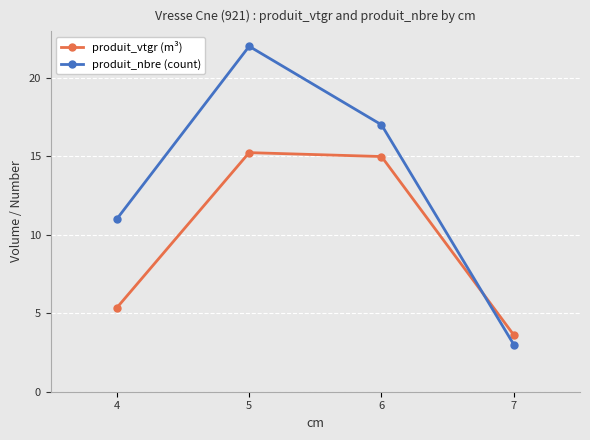

In produit_nbre (count), how many points are higher than both neighbors (excluding endpoints)?

1